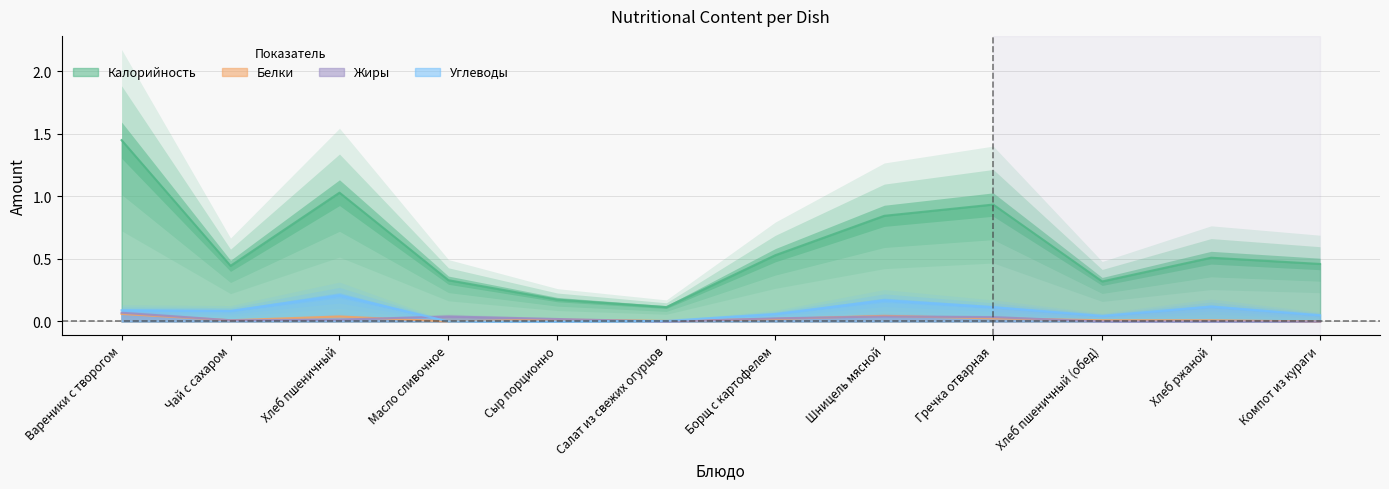

Which series has the largest total across all categories?

Калорийность